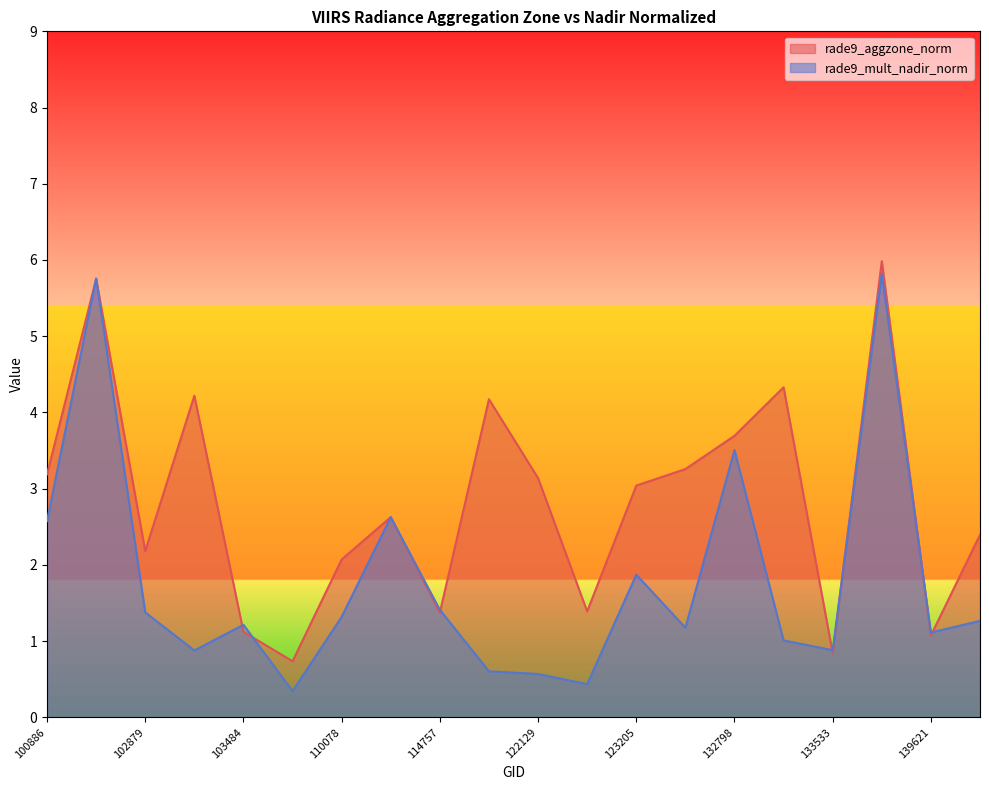

Read the rade9_aggzone_norm value at 100886.

3.2